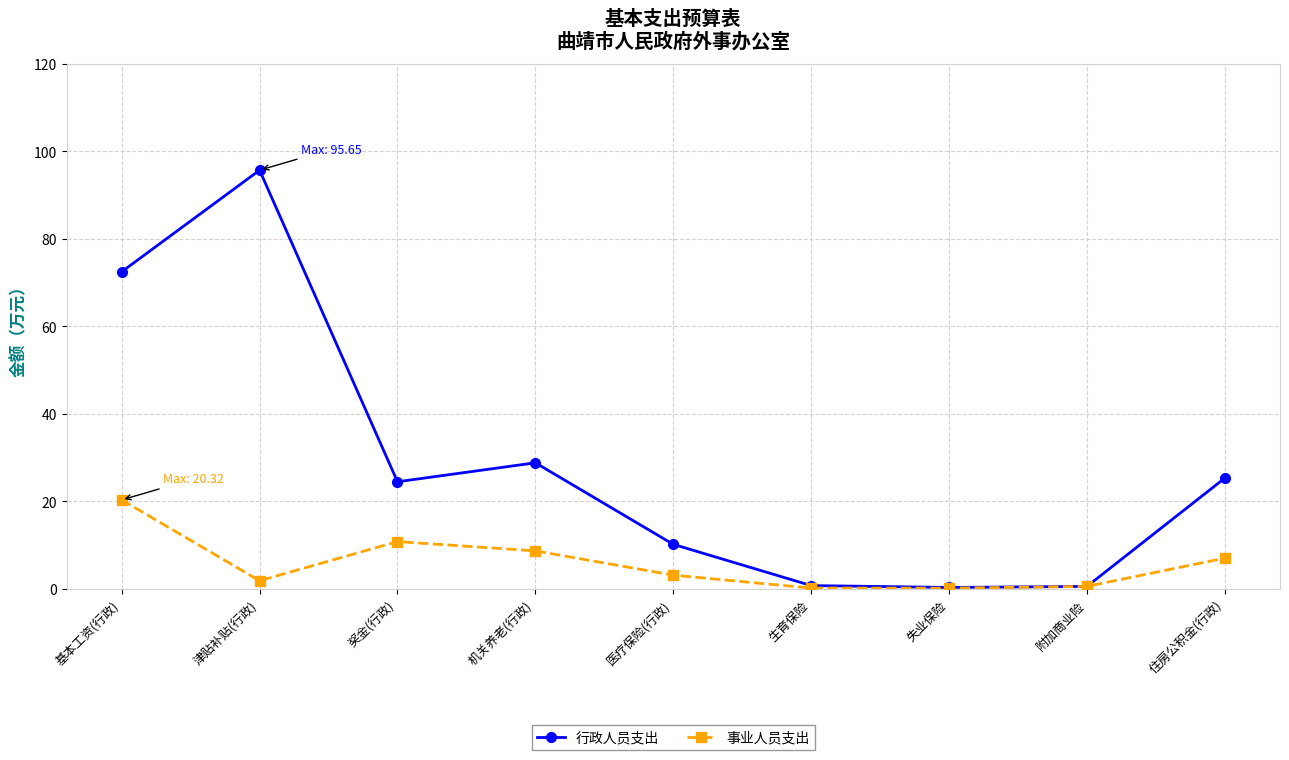

What is the difference between the highest and lowest values at 住房公积金(行政)?

18.3